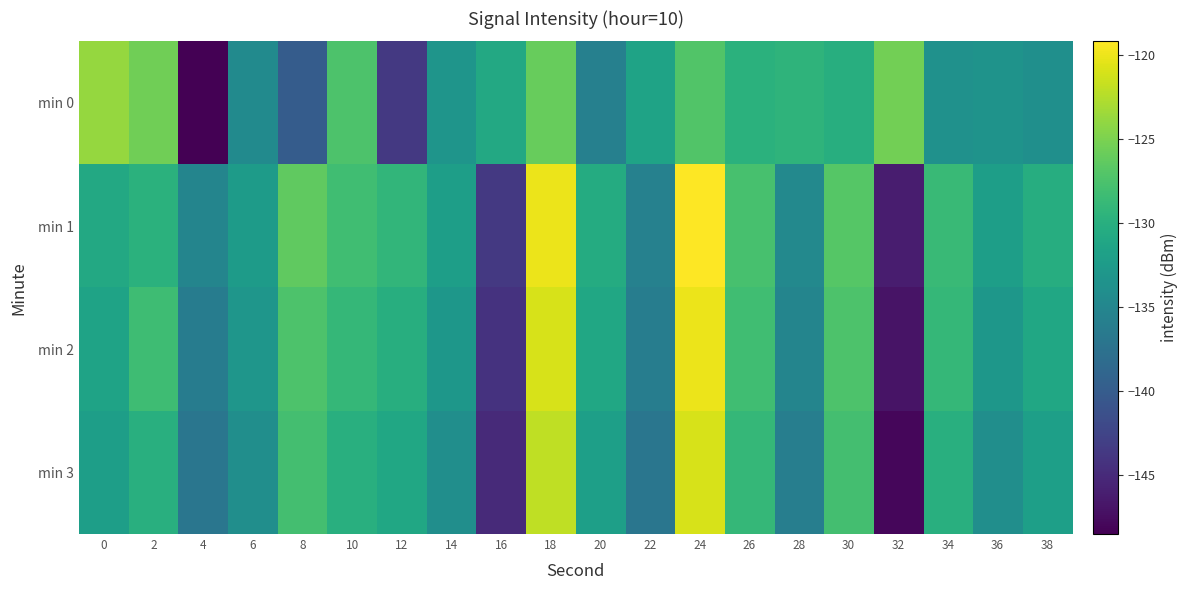

Between 12 and 26, which series saw the biggest shift?

min 0